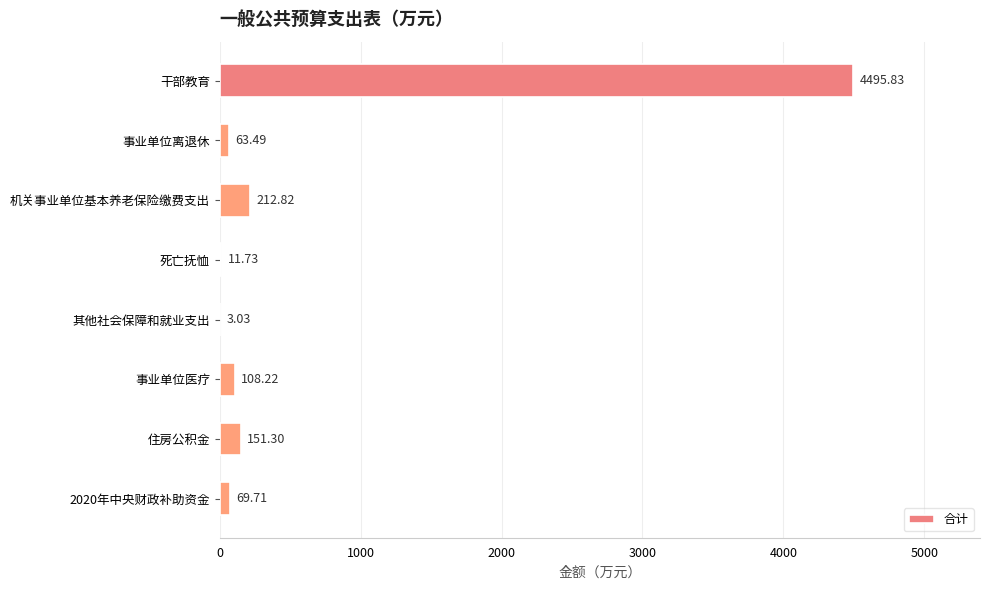

Approximately how many times larger is the value at 住房公积金 compared to 机关事业单位基本养老保险缴费支出?

0.7